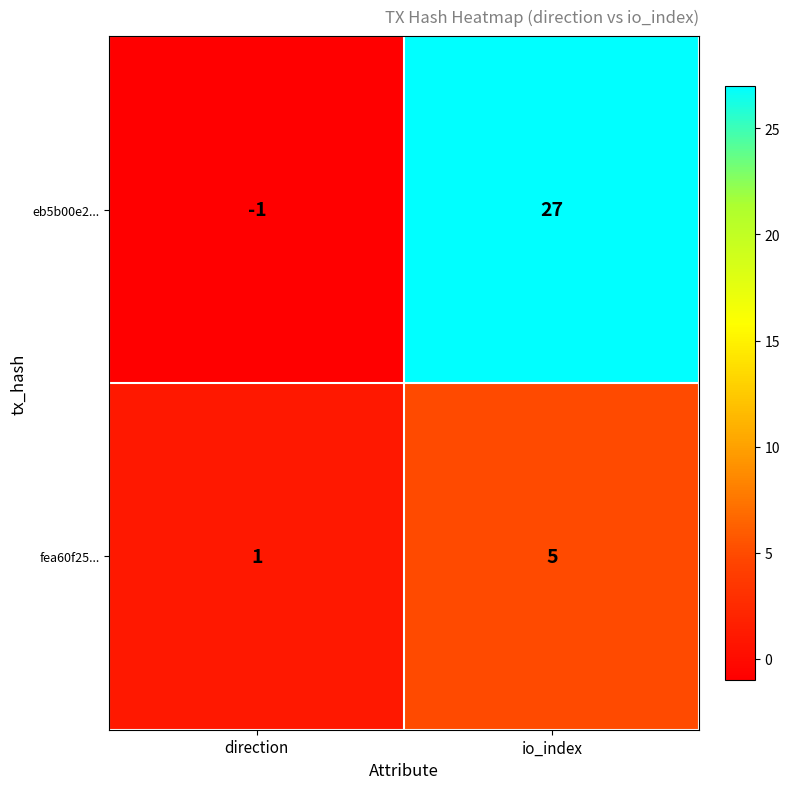

List the series in order of their overall mean, lowest first.

fea60f25..., eb5b00e2...